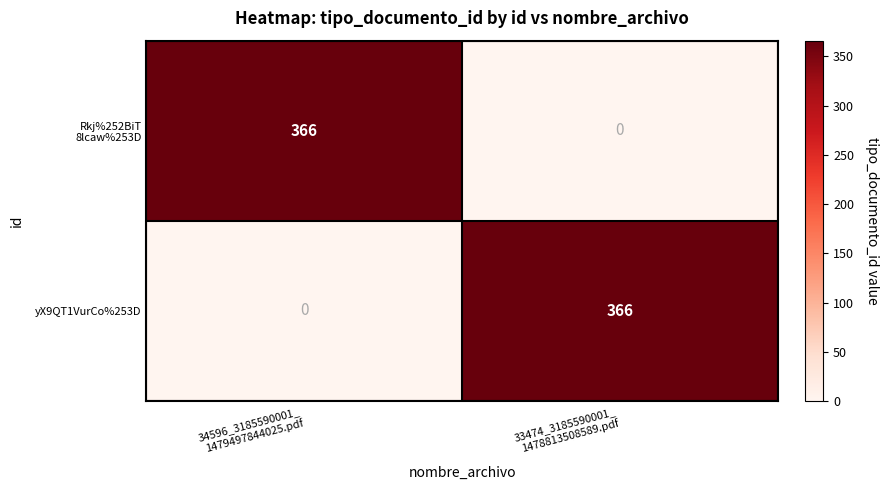

What is the maximum value shown in the chart?

366